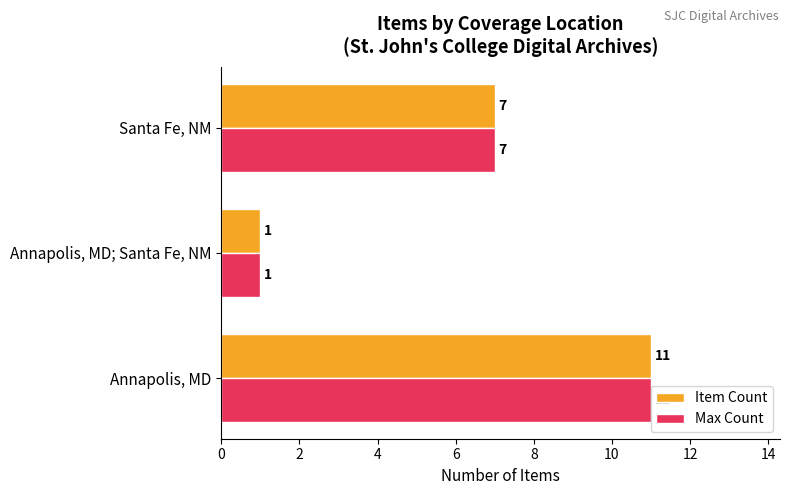

What is the sum of all Item Count values?

19